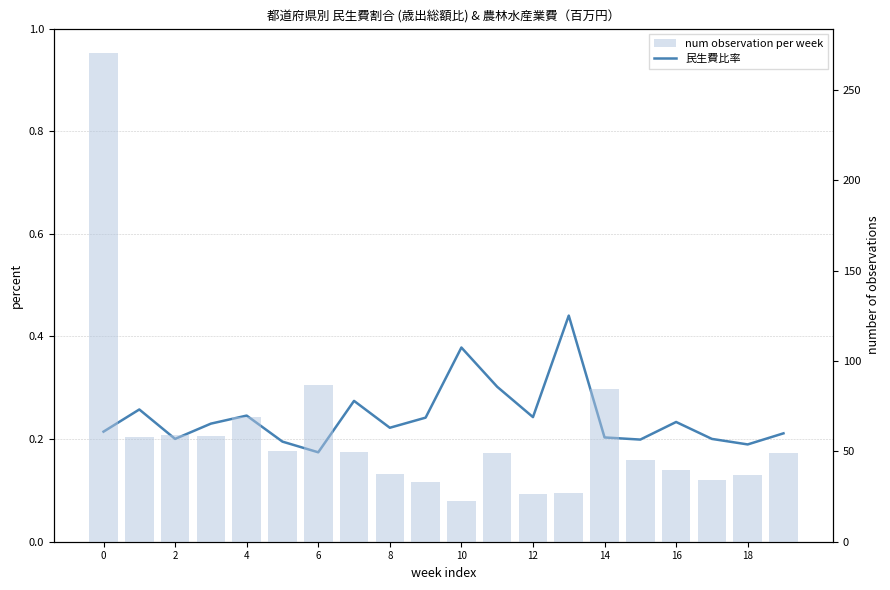

True or false: num observation per week has a value of 52.3 at 18.

False